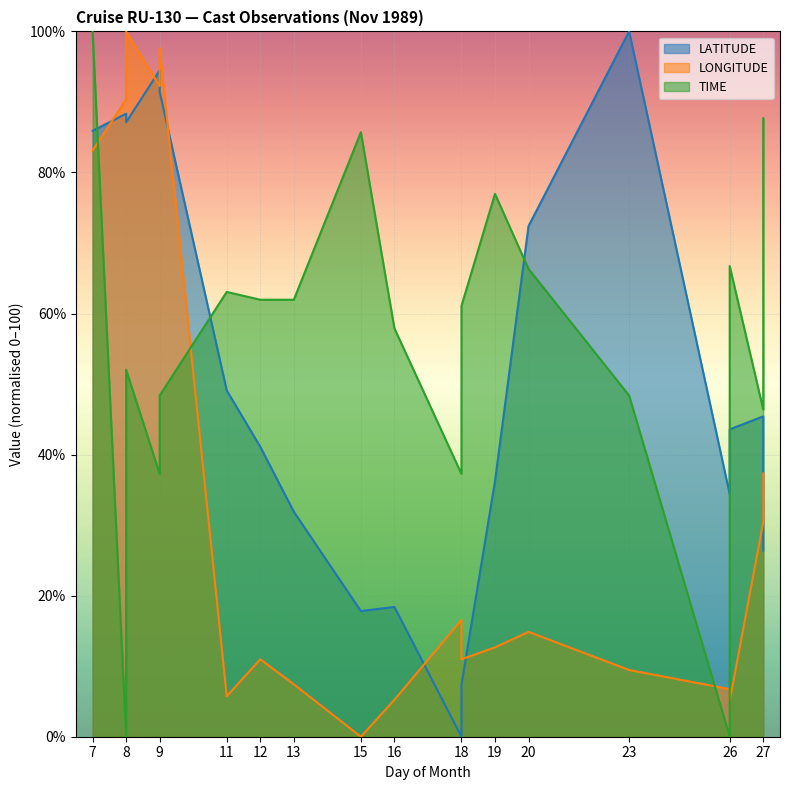

How many categories are shown in the chart?

19